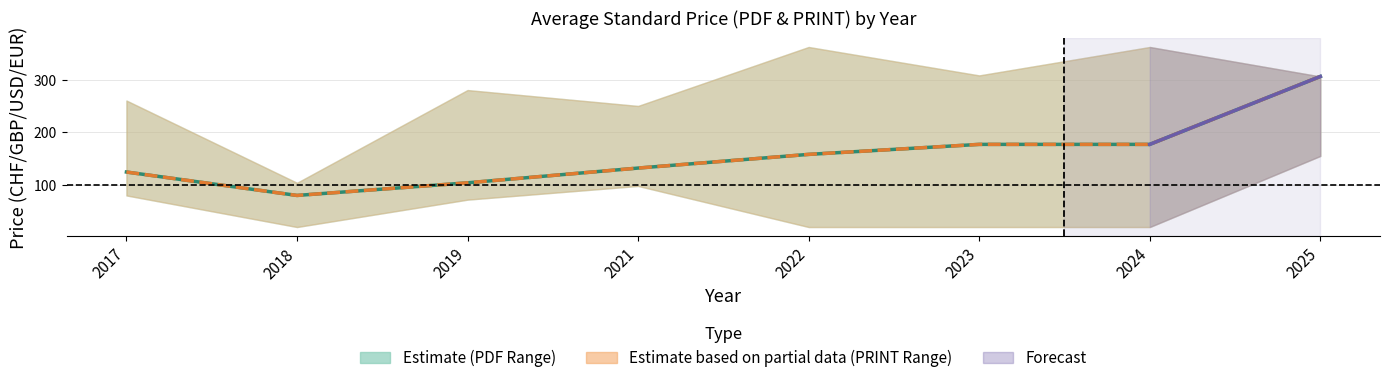

At which category is the sum across all series the highest?

2025